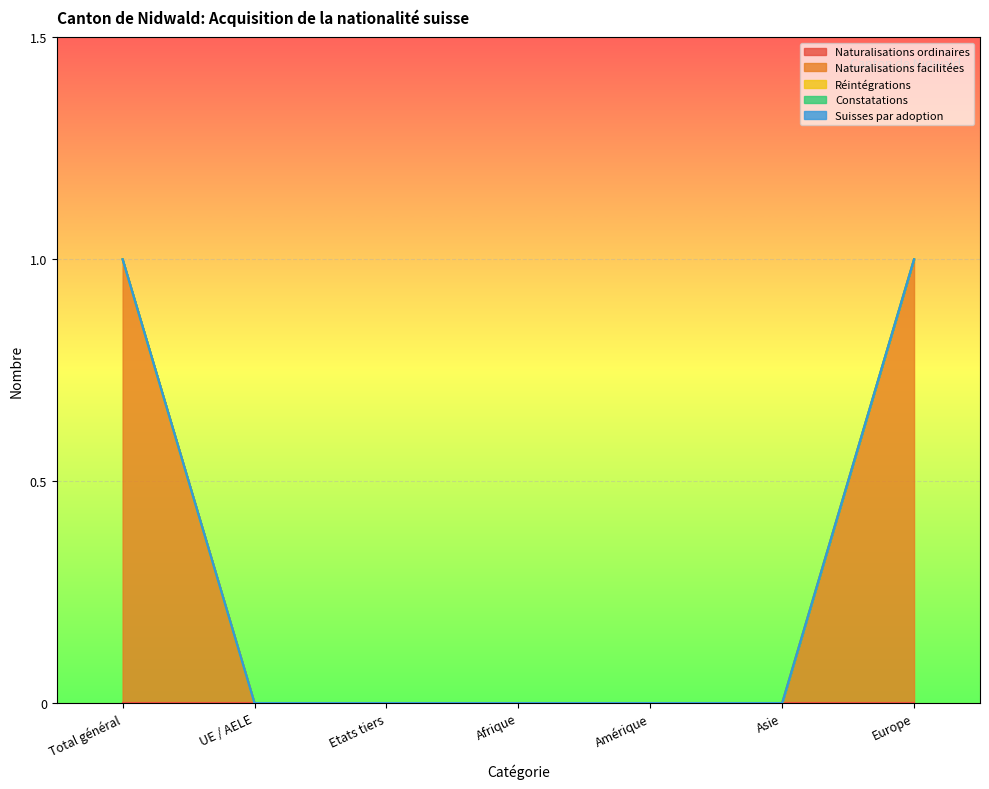

Does the chart display data point markers on the line(s)?

No